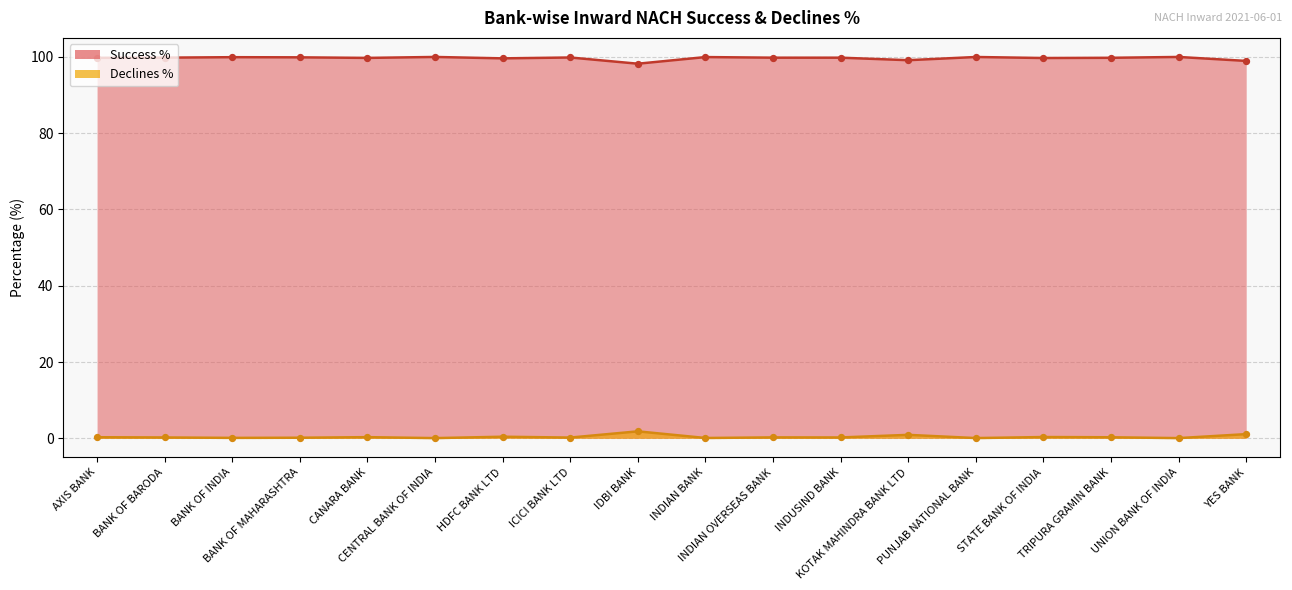

What is the total value across all series at AXIS BANK?

100.0